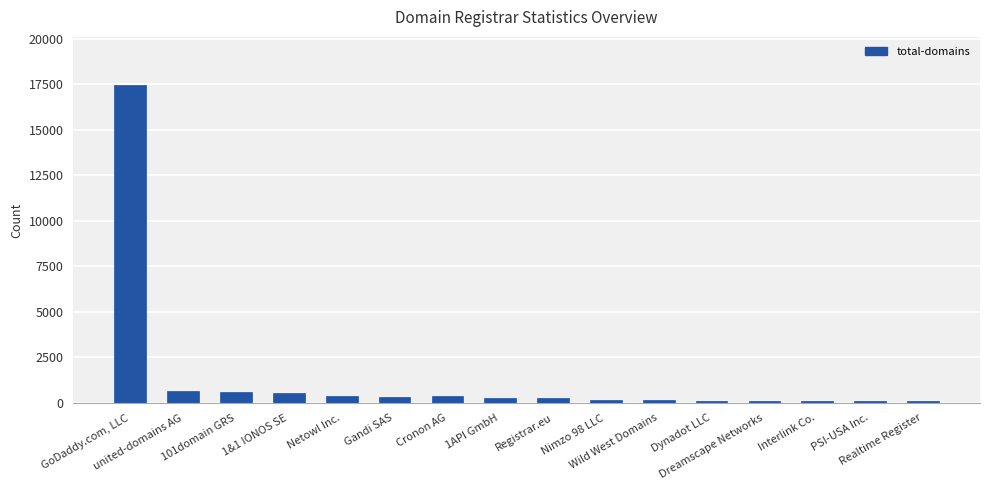

What is the sum of all values?

21822